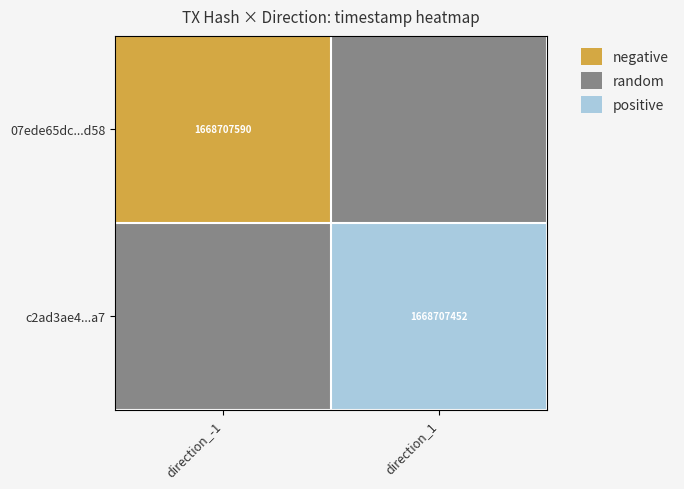

Which category has the highest value across all series?

direction_1